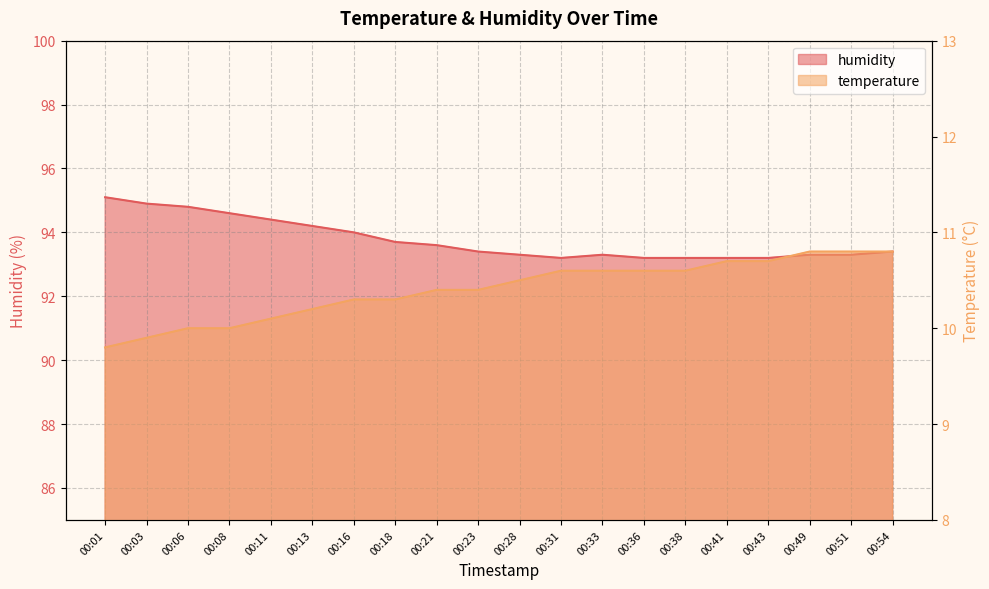

Count the number of categories in the chart.

20